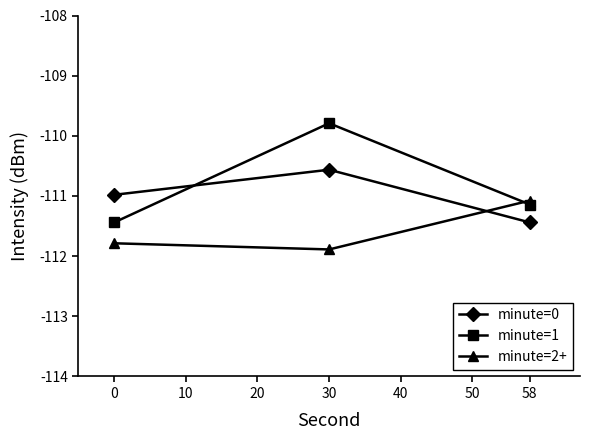

At which label is minute=1 closest to -110?

30